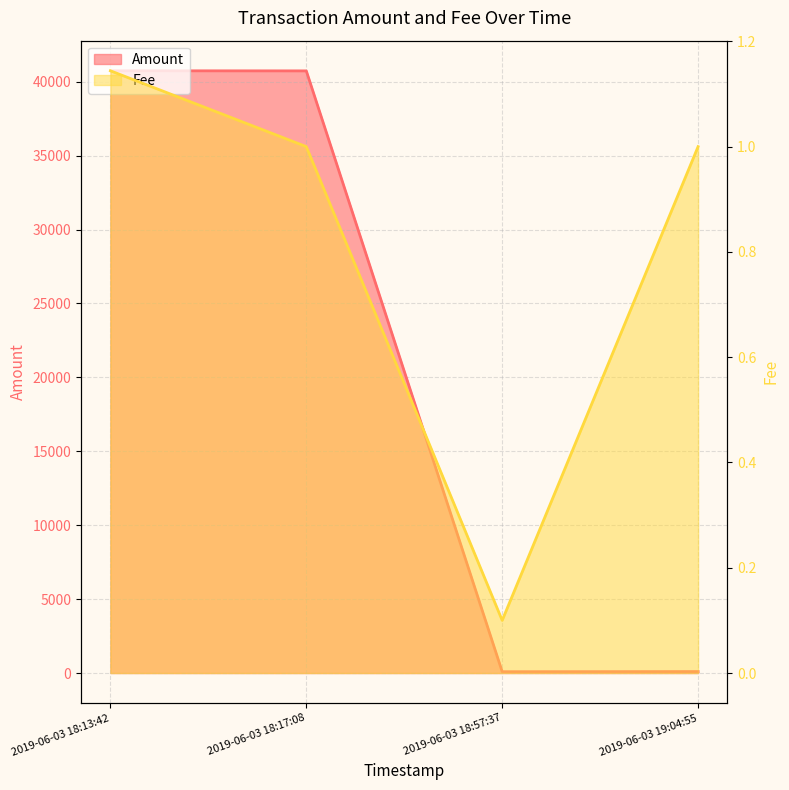

True or false: Fee has more than 0 interior local peaks.

False